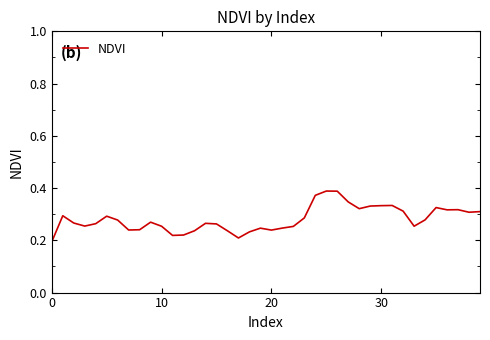

What is the smallest value displayed?

0.2